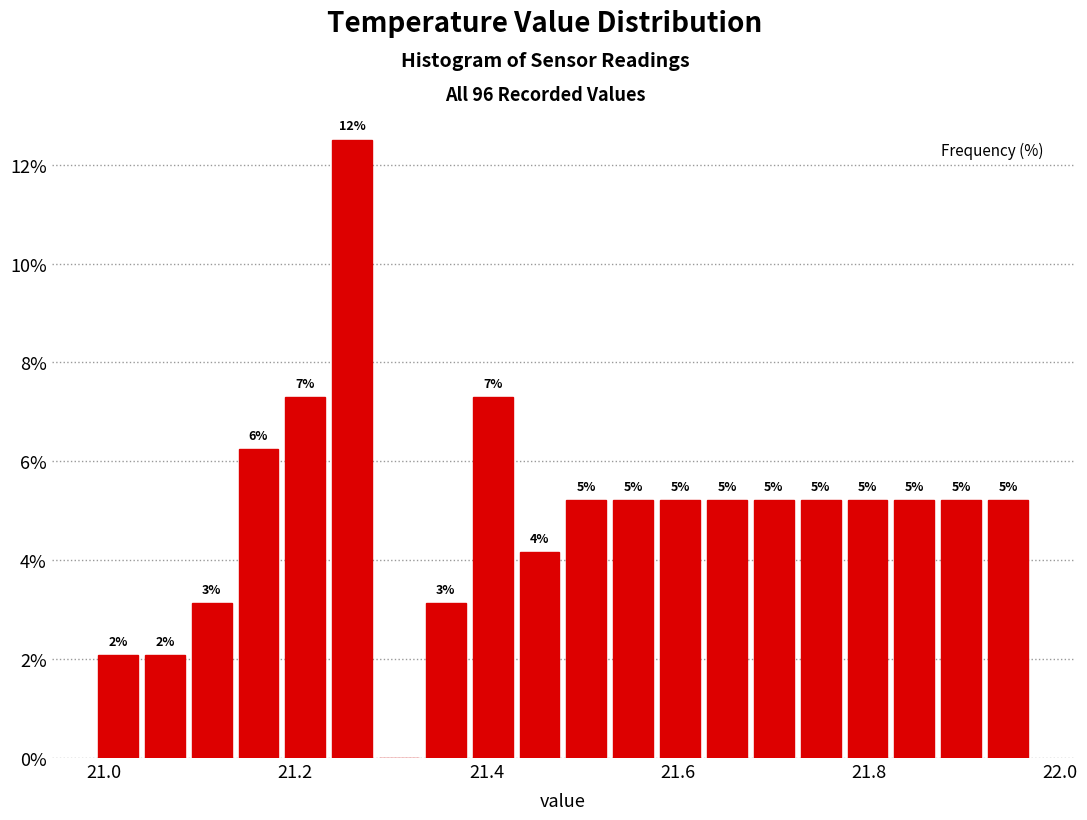

Read against the x-axis, roughly where is the centre of the tallest bar?

21.26